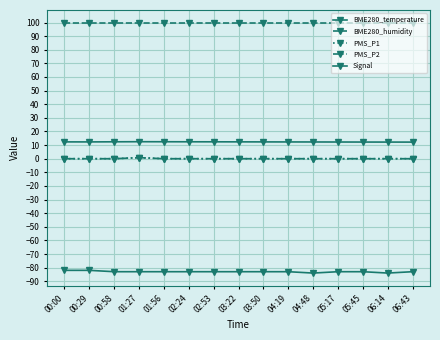

What position from the right is 00:58?

13